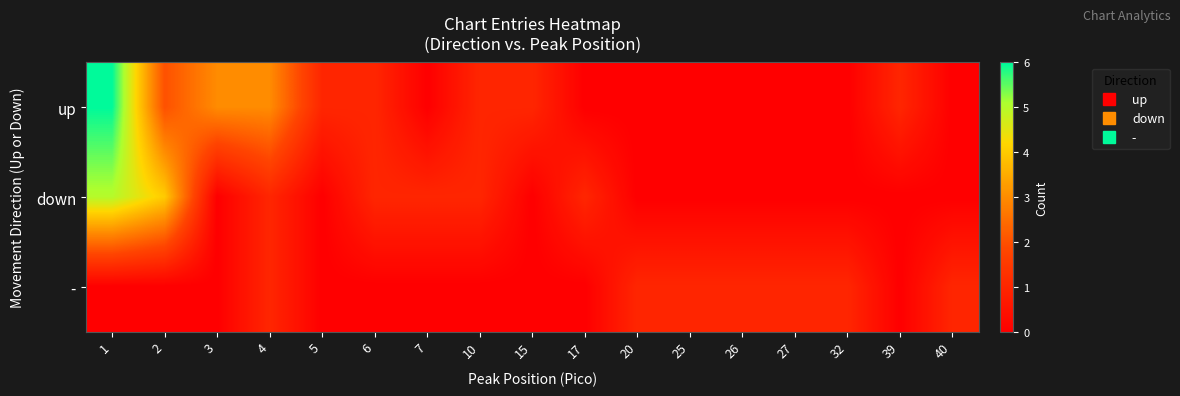

Between 3 and 27, which series saw the biggest shift?

up